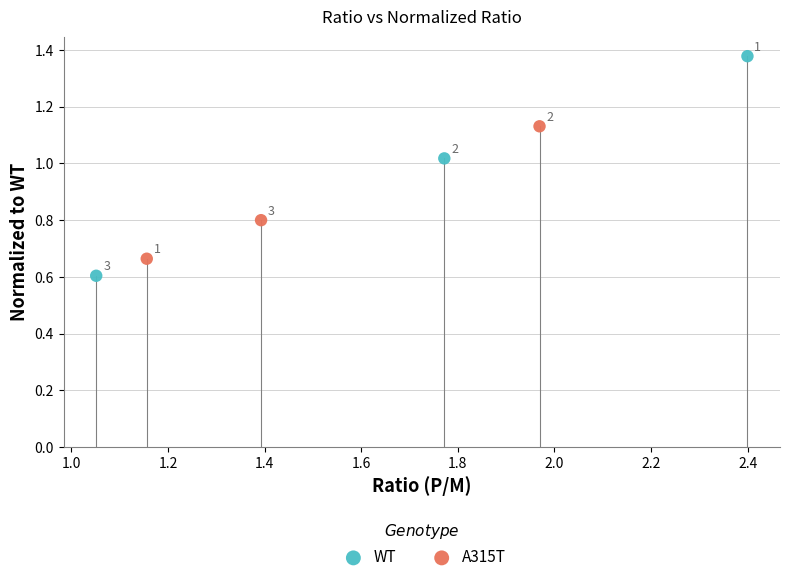

Which series has the widest spread of Y values?

WT